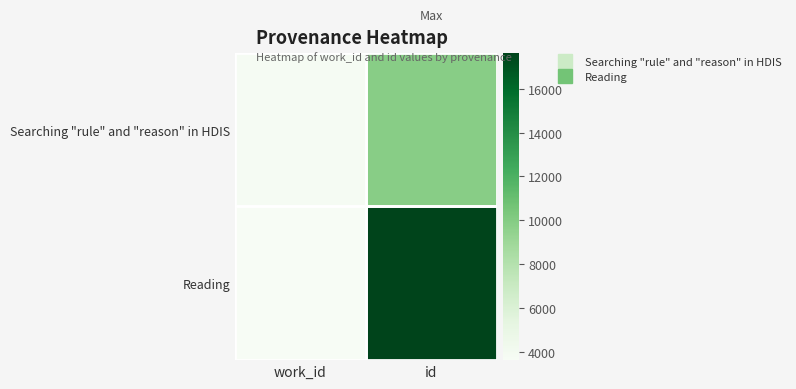

What is the difference between the highest and lowest values at id?

7780